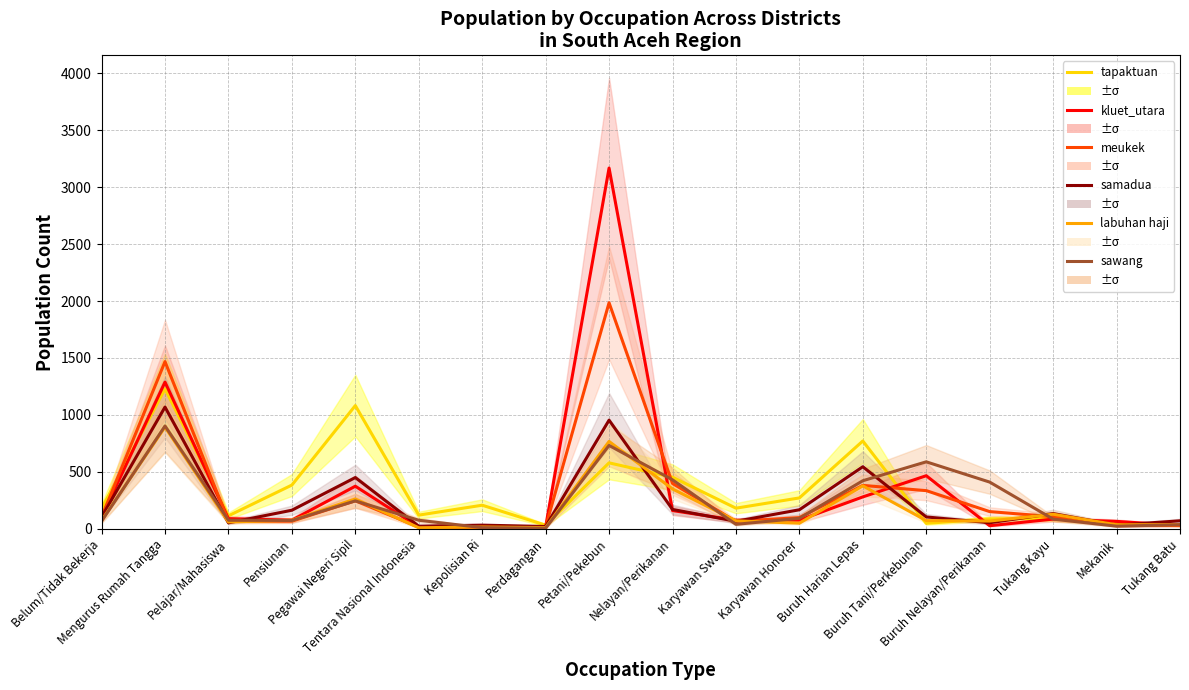

In kluet_utara, how many points are higher than both neighbors (excluding endpoints)?

5